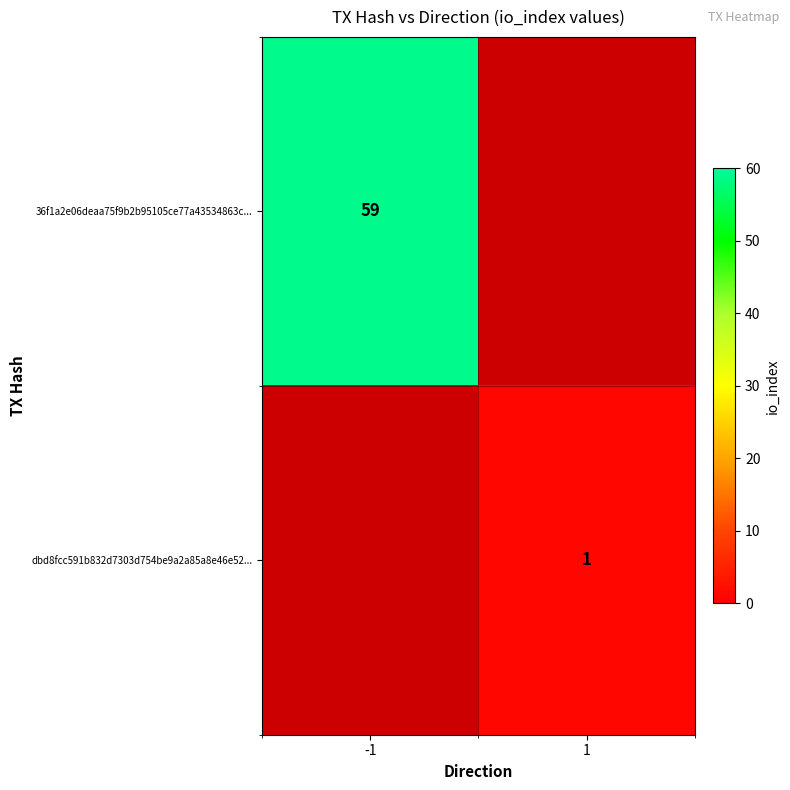

List the series in order of their peak value, highest first.

36f1a2e06deaa75f9b2b95105ce77a43534863c..., dbd8fcc591b832d7303d754be9a2a85a8e46e52...